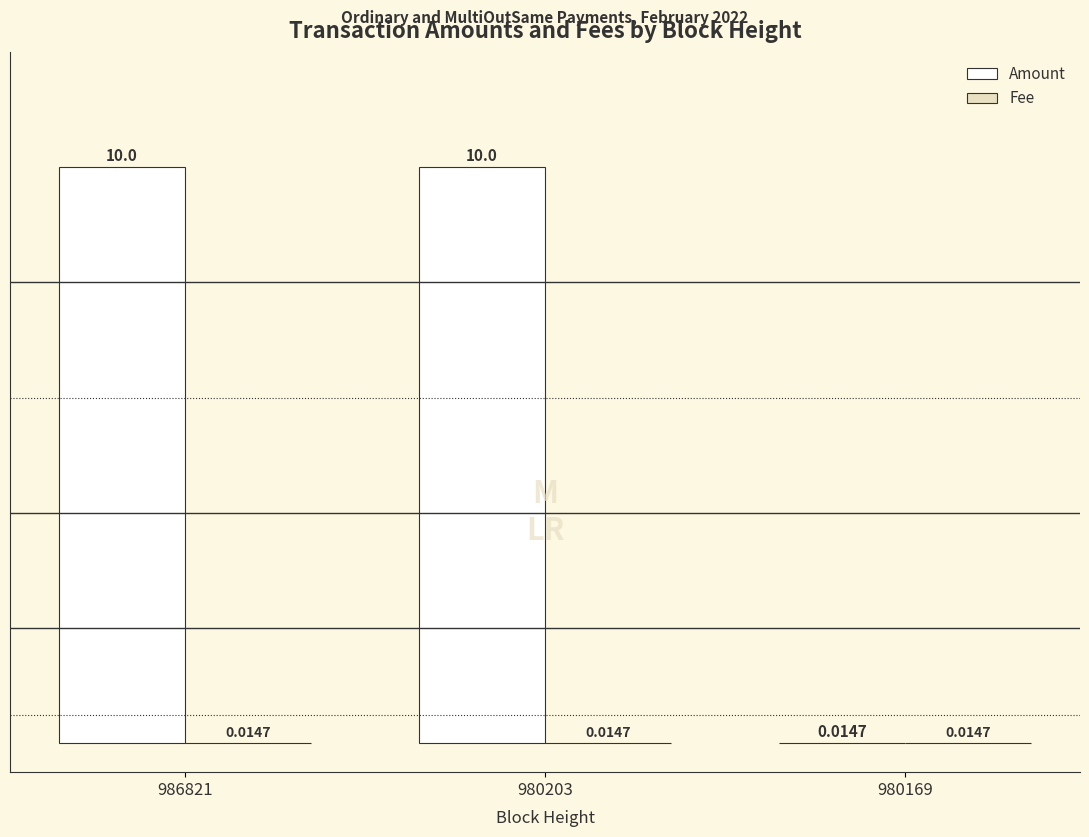

Between 986821 and 980169, which series saw the biggest shift?

Amount